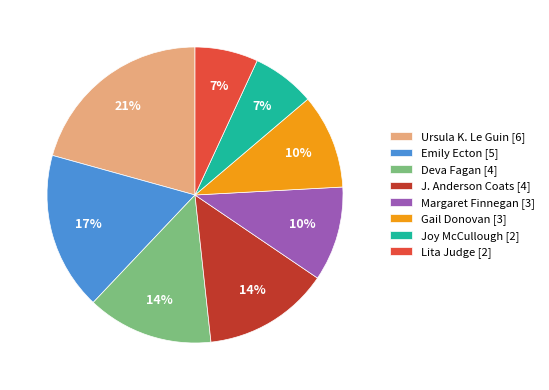

Which category has the biggest portion of the pie?

Ursula K. Le Guin [6]